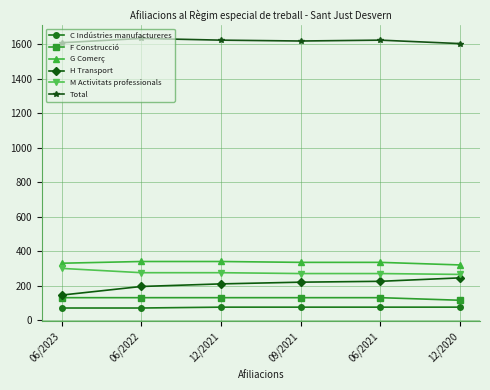

Is the value of F Construcció at 12/2020 greater than the value of Total at 06/2023?

No